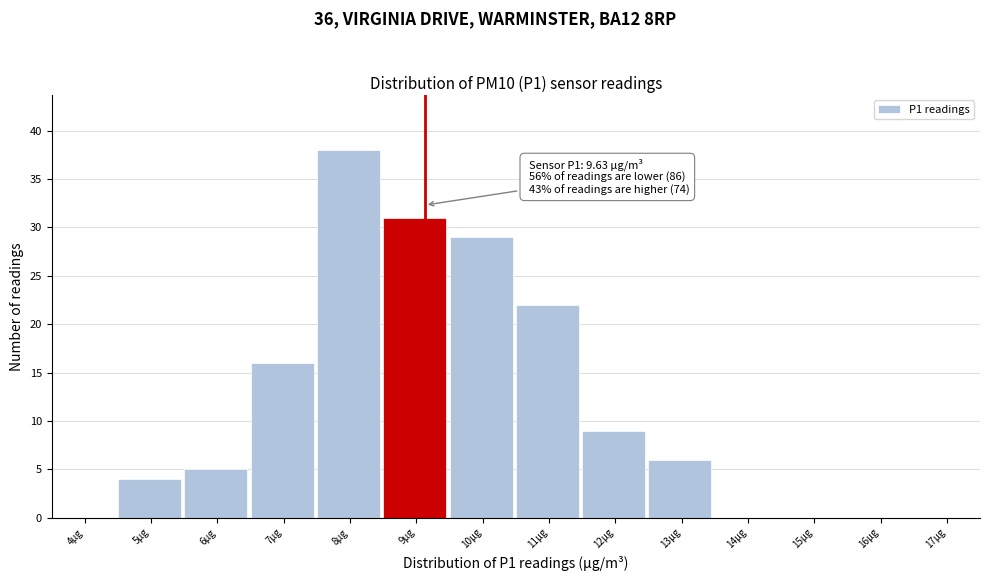

Reading left to right, list all the values displayed in this chart.

4µg=0	5µg=4	6µg=5	7µg=16	8µg=38	9µg=31	10µg=29	11µg=22	12µg=9	13µg=6	14µg=0	15µg=0	16µg=0	17µg=0